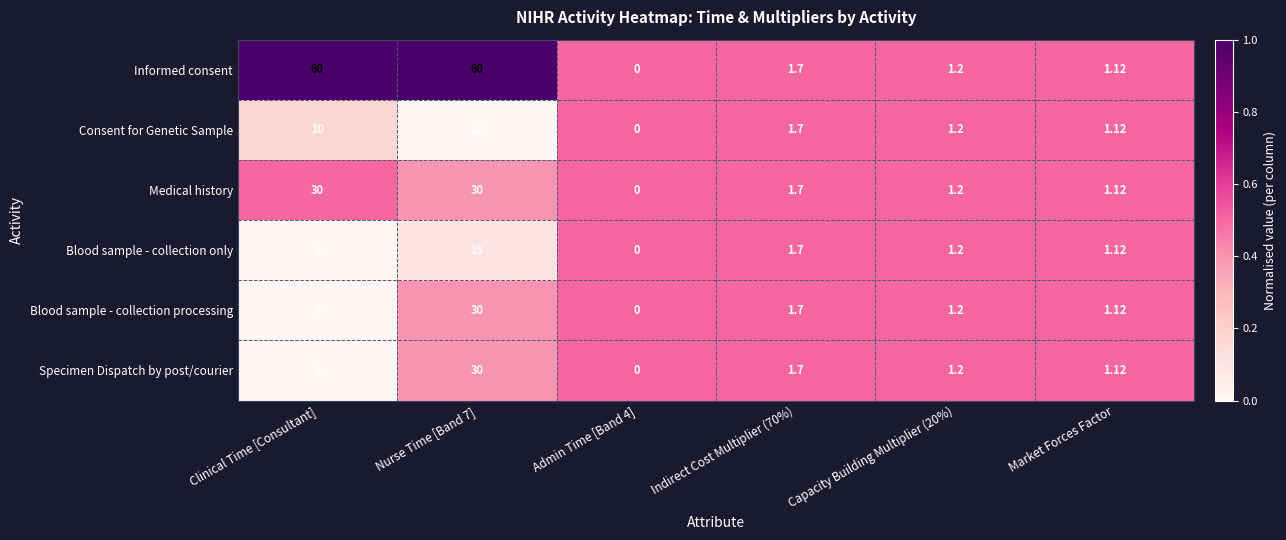

Which series changed the most between Clinical Time [Consultant] and Indirect Cost Multiplier (70%)?

Informed consent